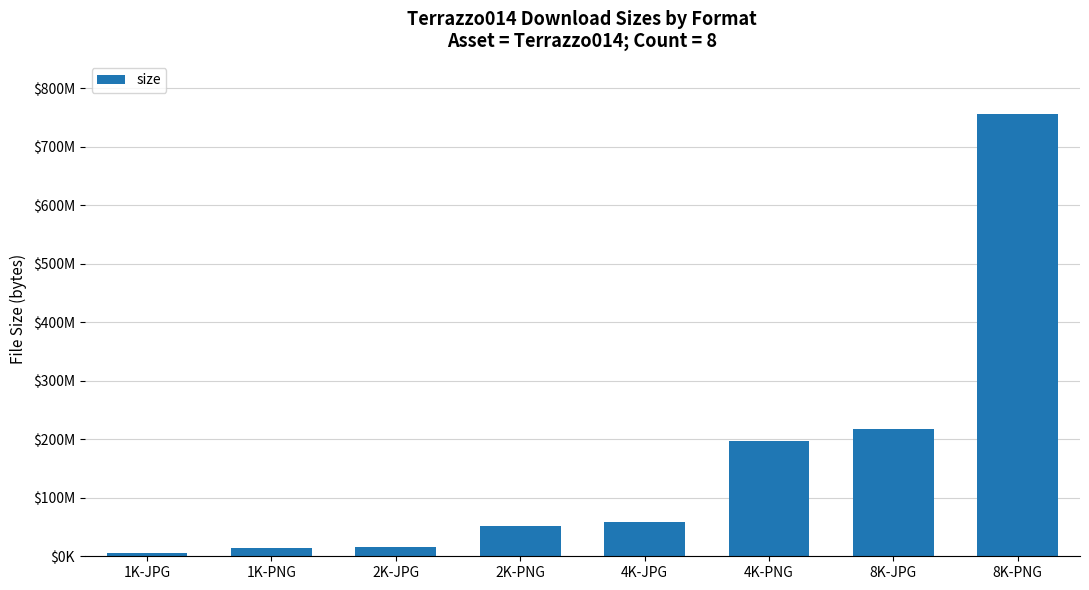

What is the minimum value shown in the chart?

5237398